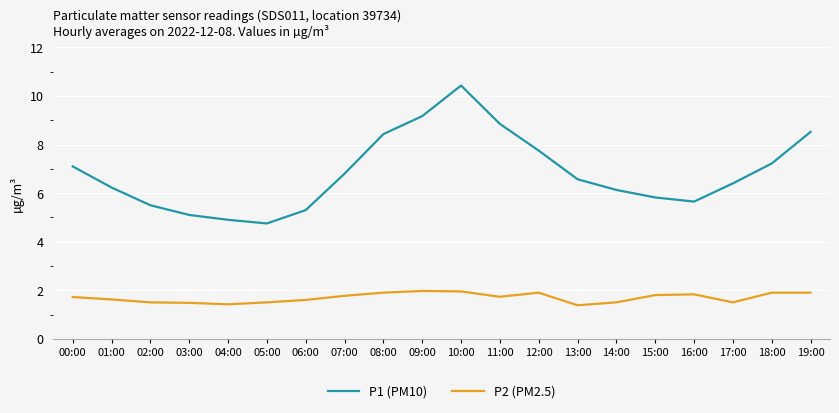

What is the average value of the P1 (PM10) series?

6.8